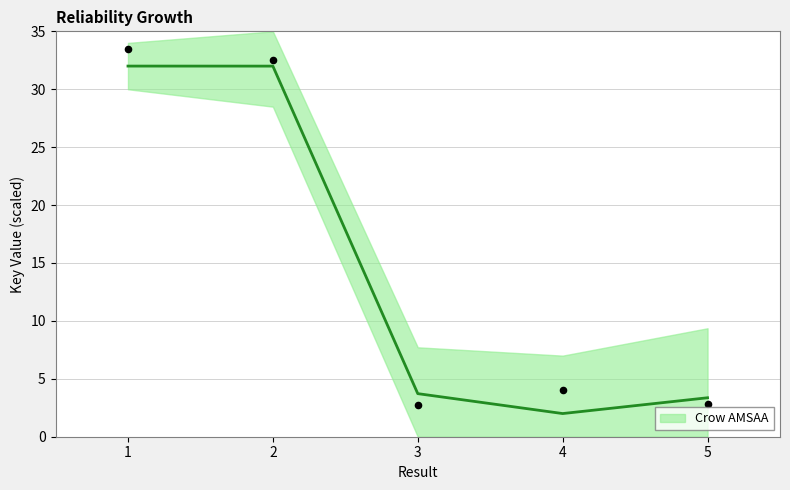

What is the change in value from 4 to 5?

+1.4